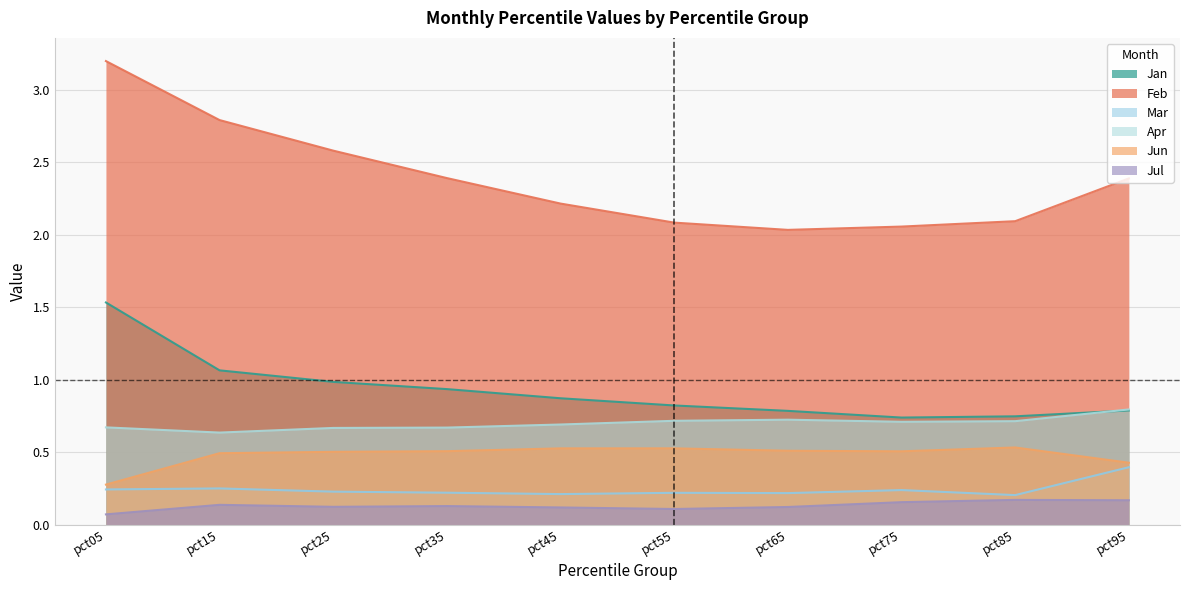

True or false: Jul and Apr cross at least once.

False